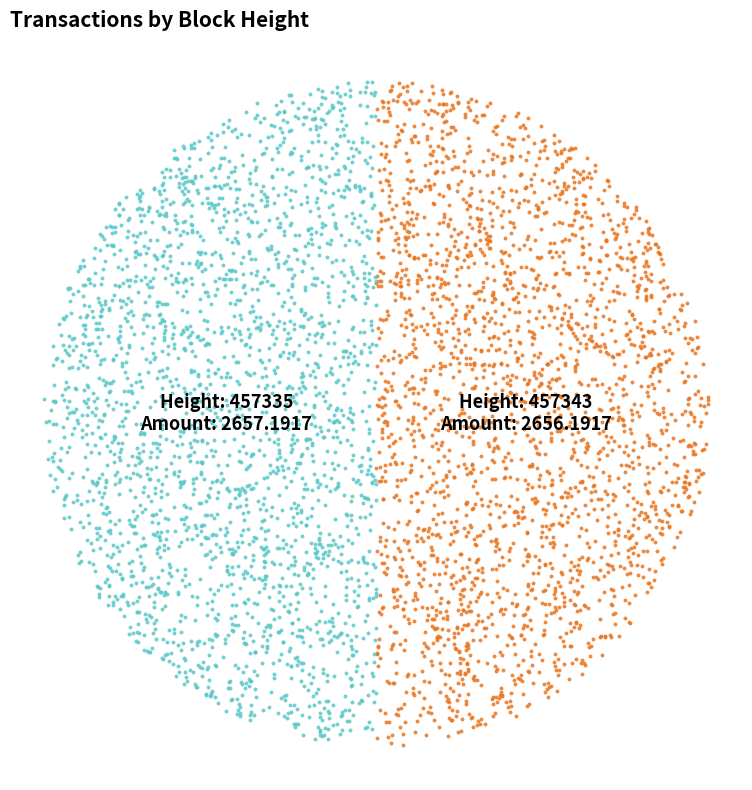

What is the total percentage of 457343 and 457335?

100.0%